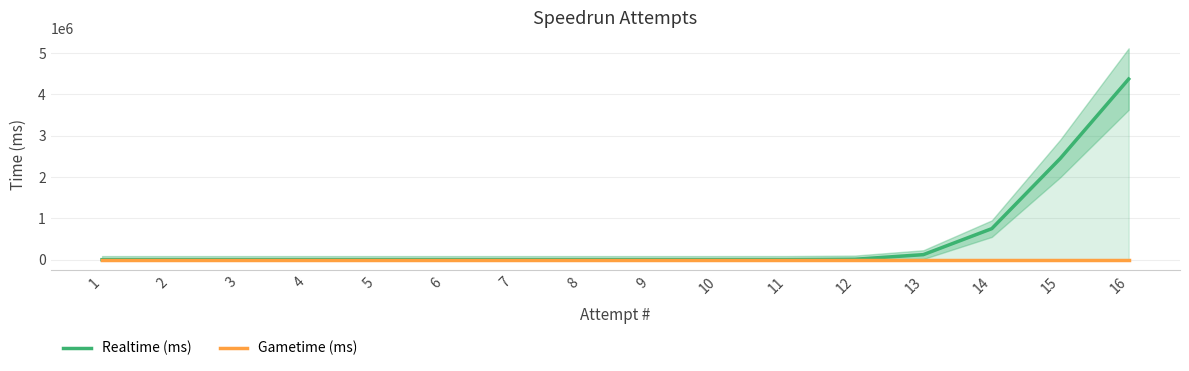

Is the value of Gametime (ms) at 14 greater than the value of Realtime (ms) at 12?

No